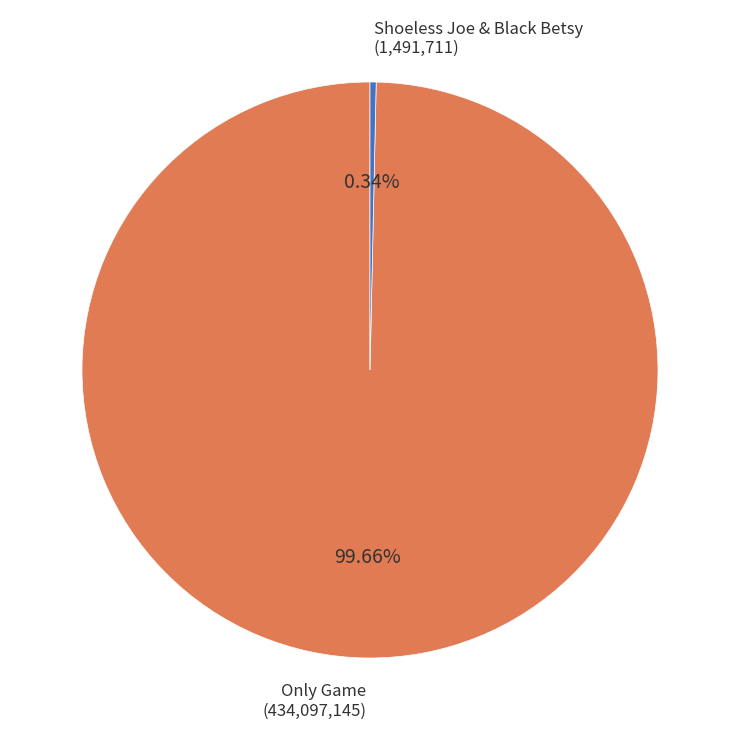

Is there any slice that represents more than half of the pie?

Yes